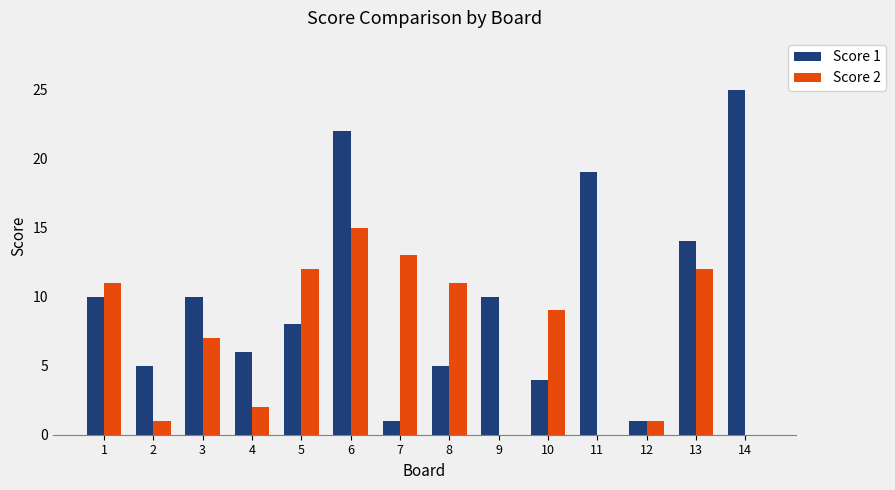

Is the value of Score 1 at 7 greater than the value of Score 2 at 14?

Yes